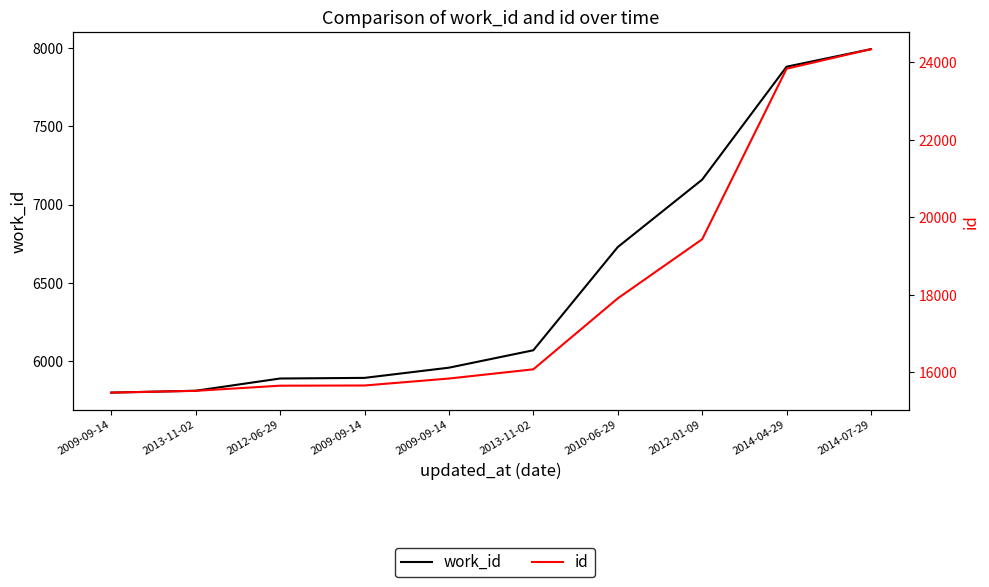

How many values in the id series are below 16071?

5